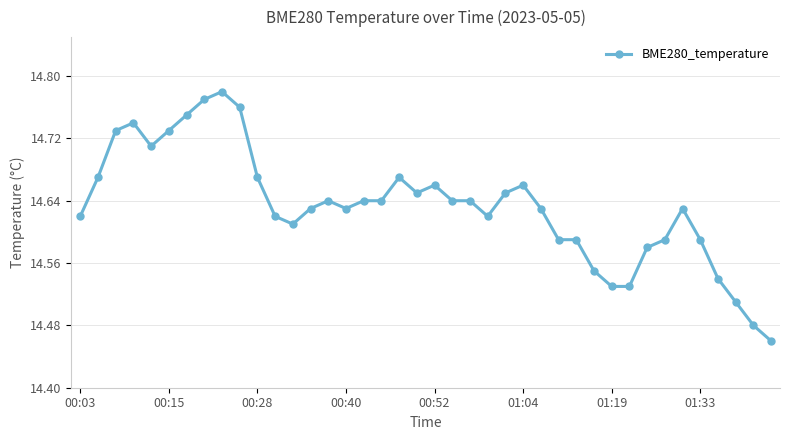

What is the difference between the second highest and minimum values?

0.3